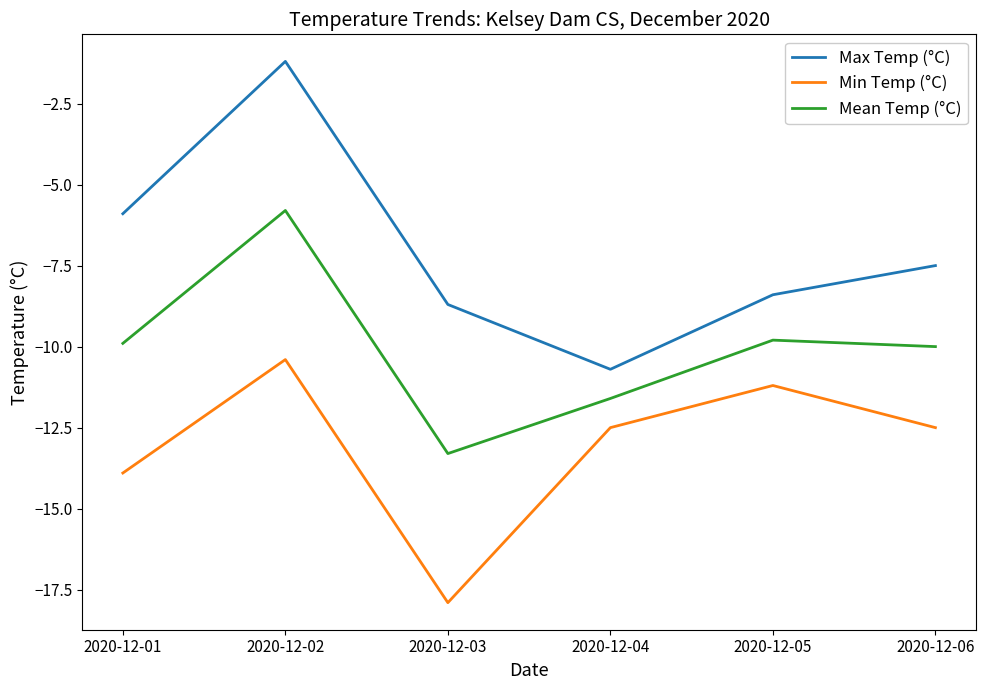

What is the difference between the maximum and minimum values in the Min Temp (°C) series?

7.5